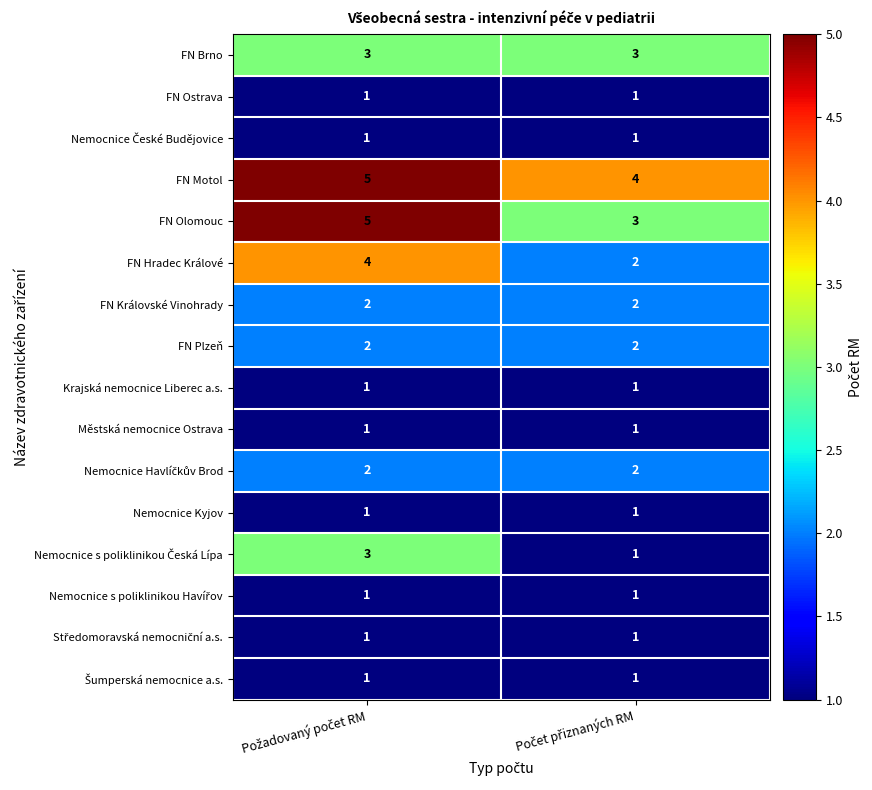

How many categories are shown in the chart?

2